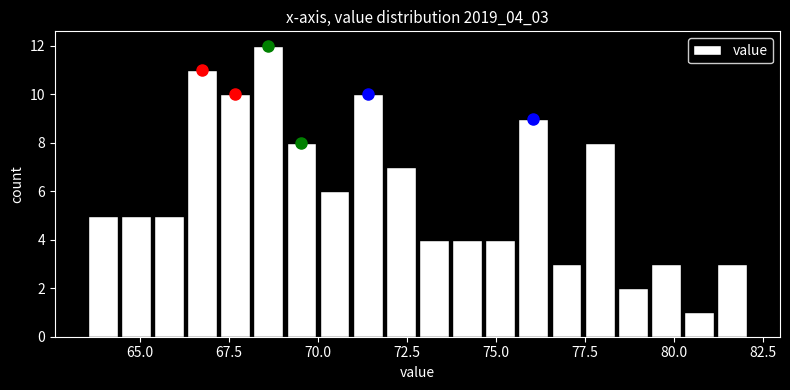

Around what value on the x-axis is the tallest bar? Give the approximate position of its centre, as read against the axis.

68.5